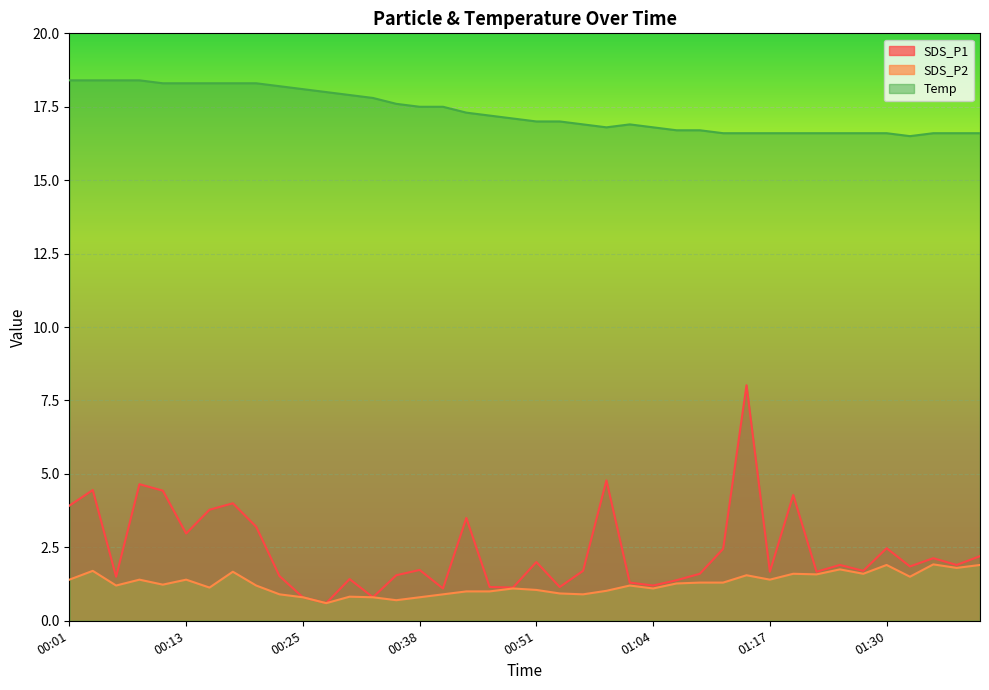

What is the spread (max minus min) of values at 00:01?

17.0